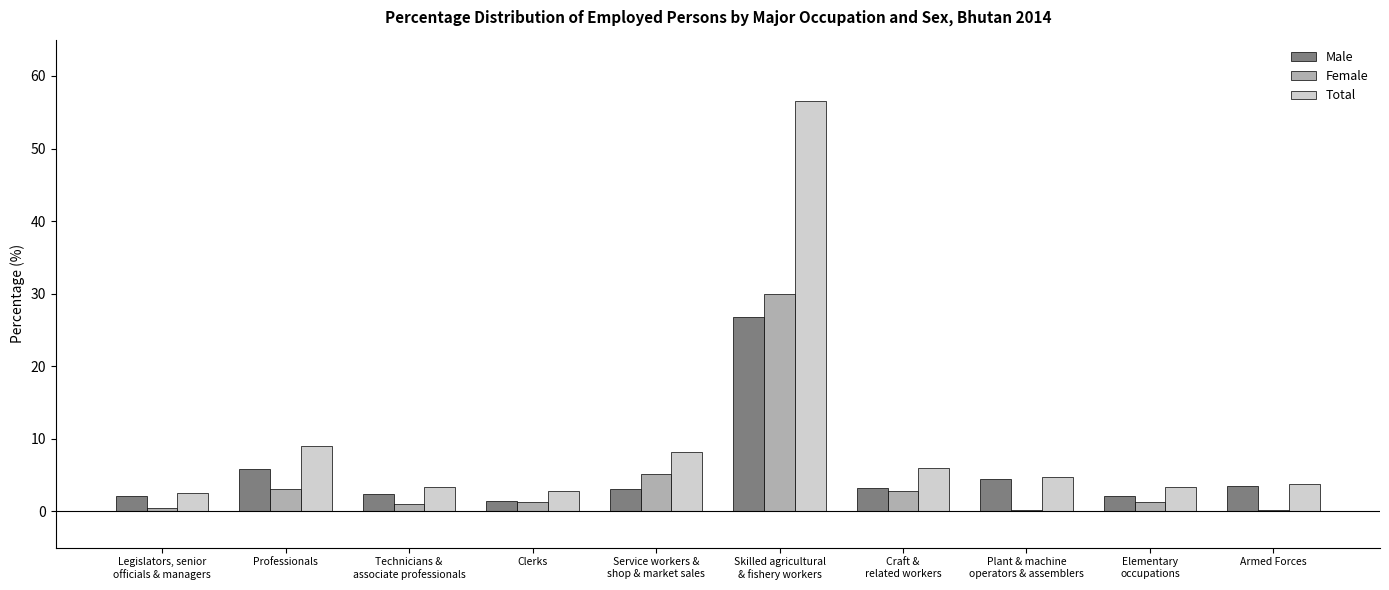

What are all the series names shown in the legend?

Male, Female, Total